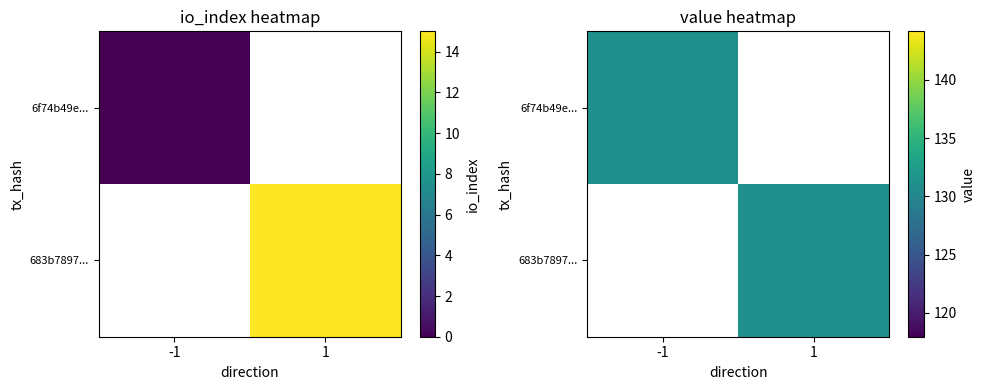

Which has a higher value, value or direction?

value